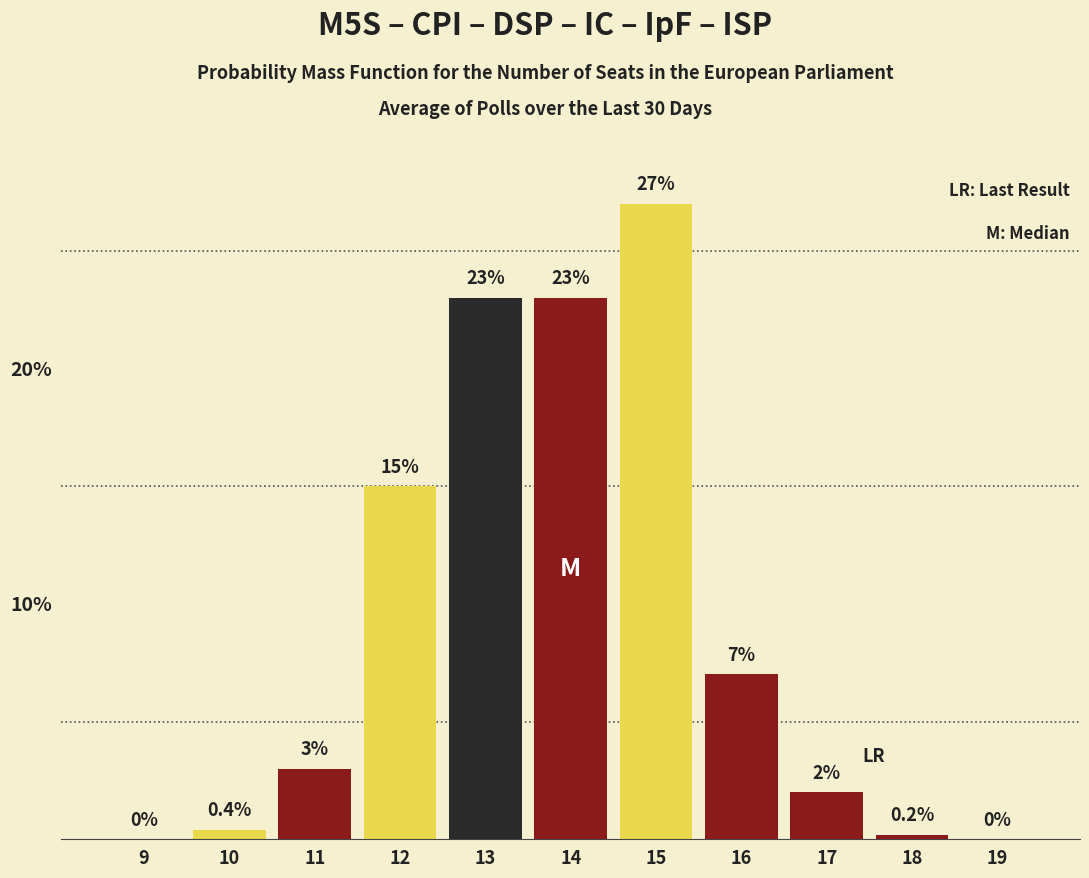

Reading left to right, transcribe all the data shown in this chart.

9=0.0	10=0.4	11=3.0	12=15.0	13=23.0	14=23.0	15=27.0	16=7.0	17=2.0	18=0.2	19=0.0